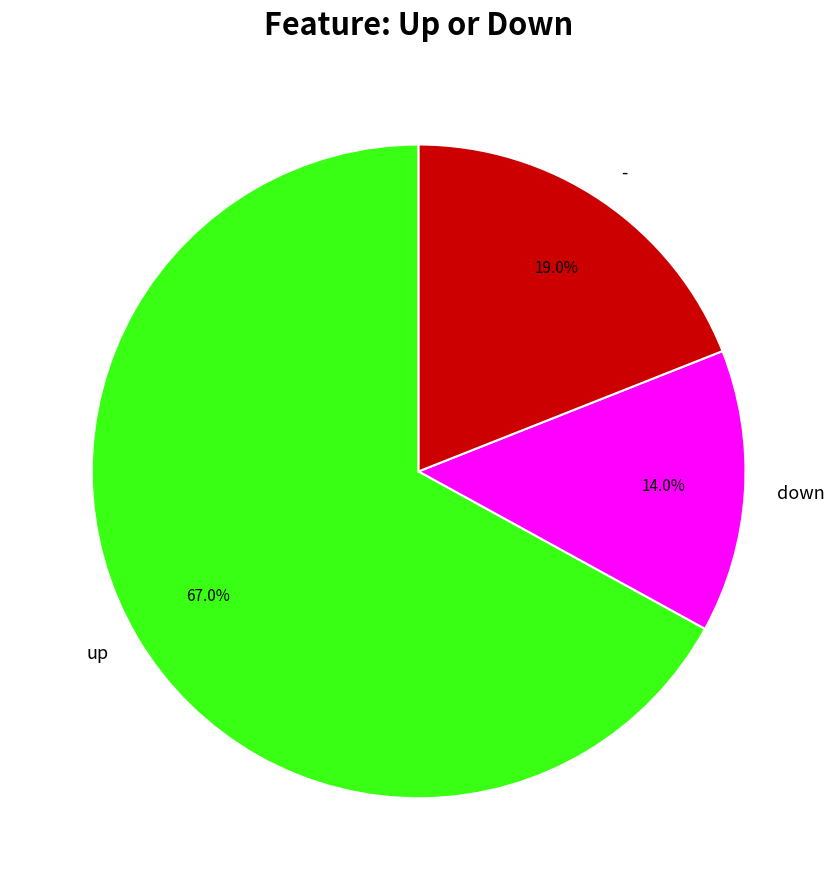

To the nearest percent, what is the difference between the up and down slice percentages?

53%